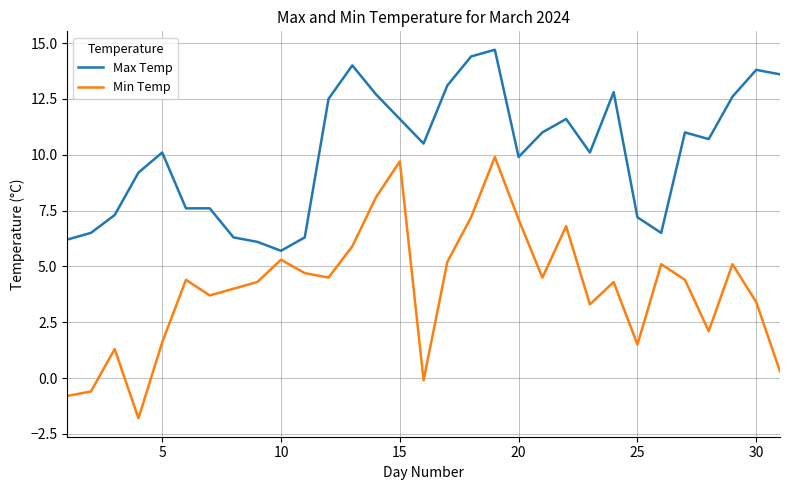

How many lines are shown in the chart?

2